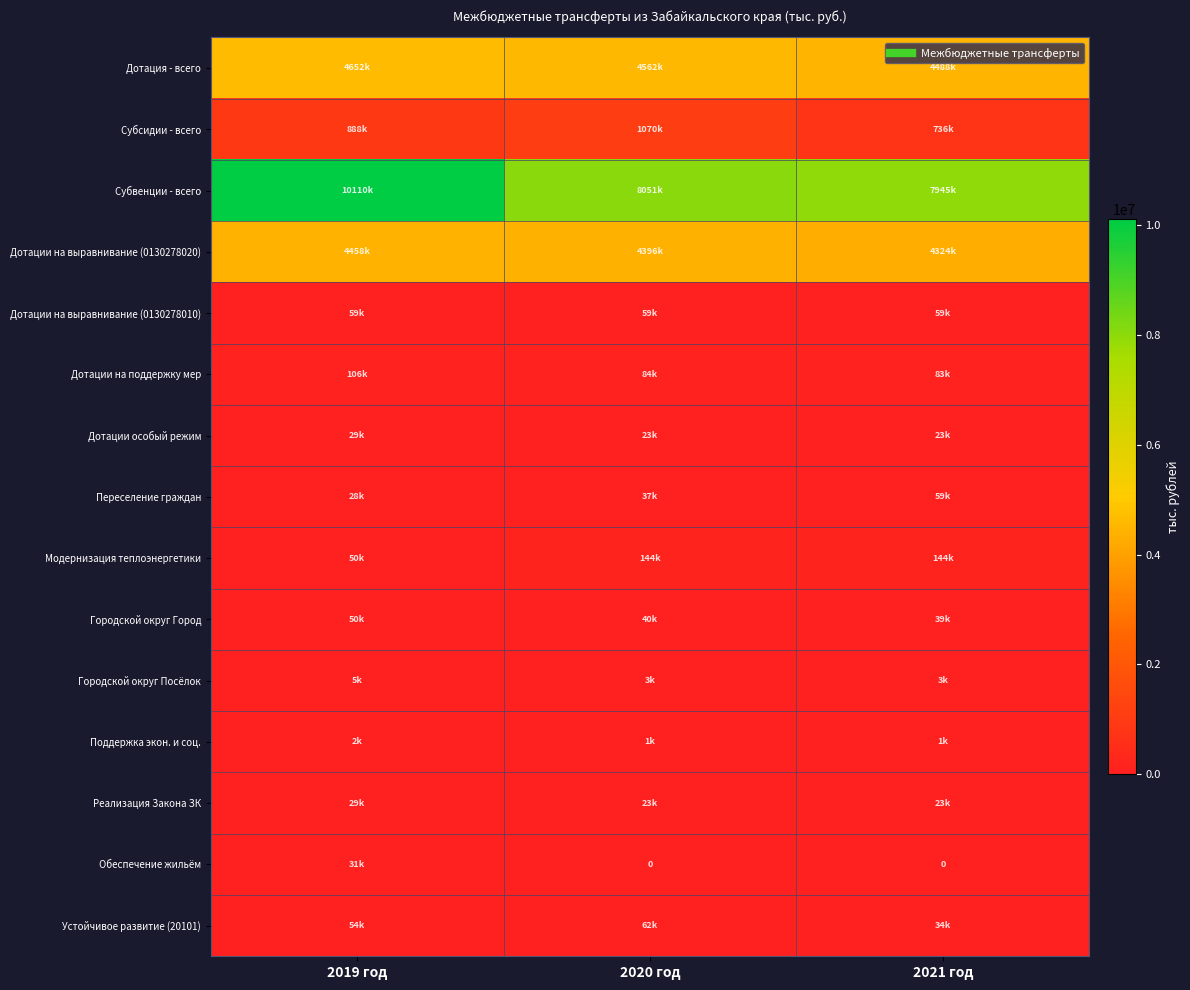

True or false: Дотации на выравнивание (0130278020) has a value of 7092809.4 at 2019 год.

False